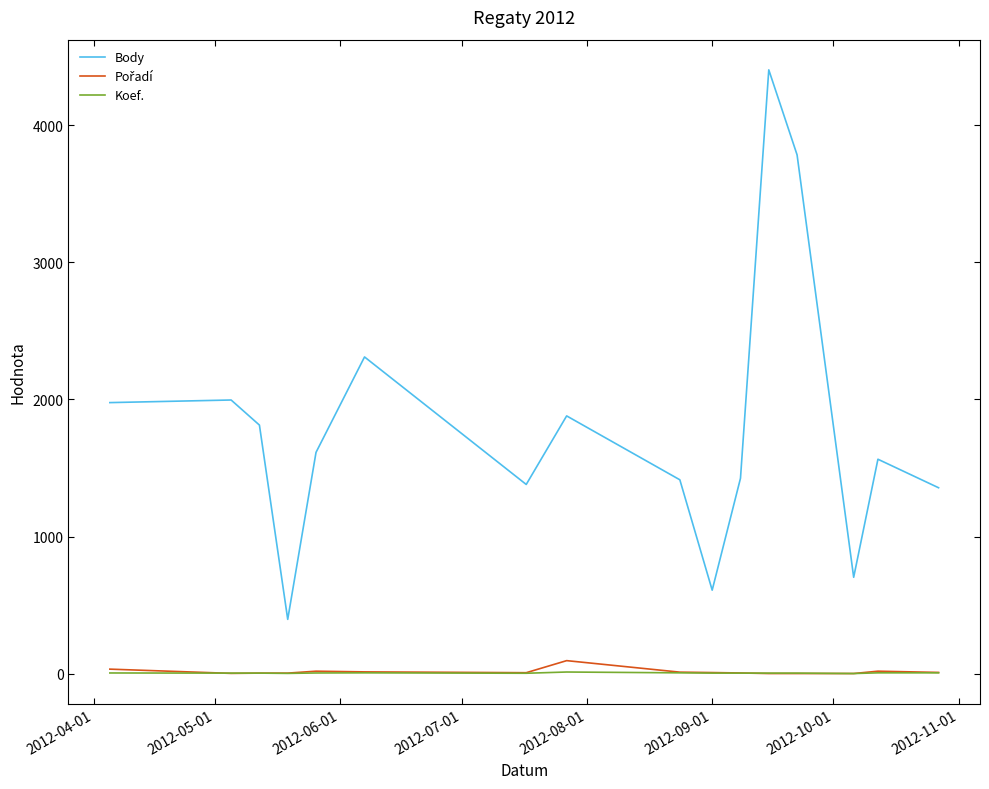

What is the maximum value for Koef.?

12